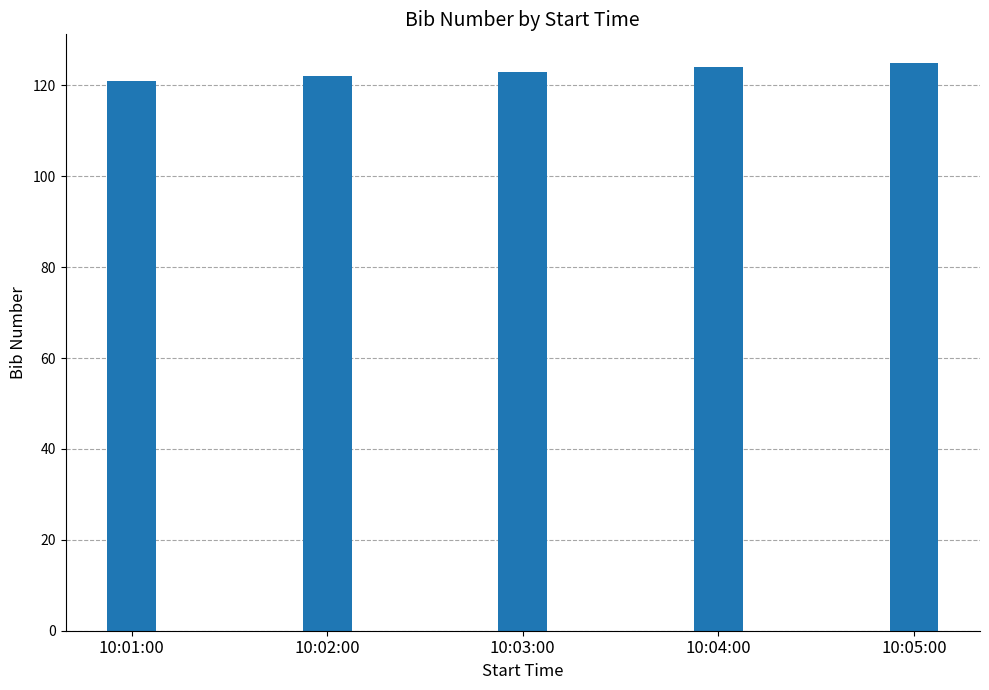

How many bars are there in total?

5